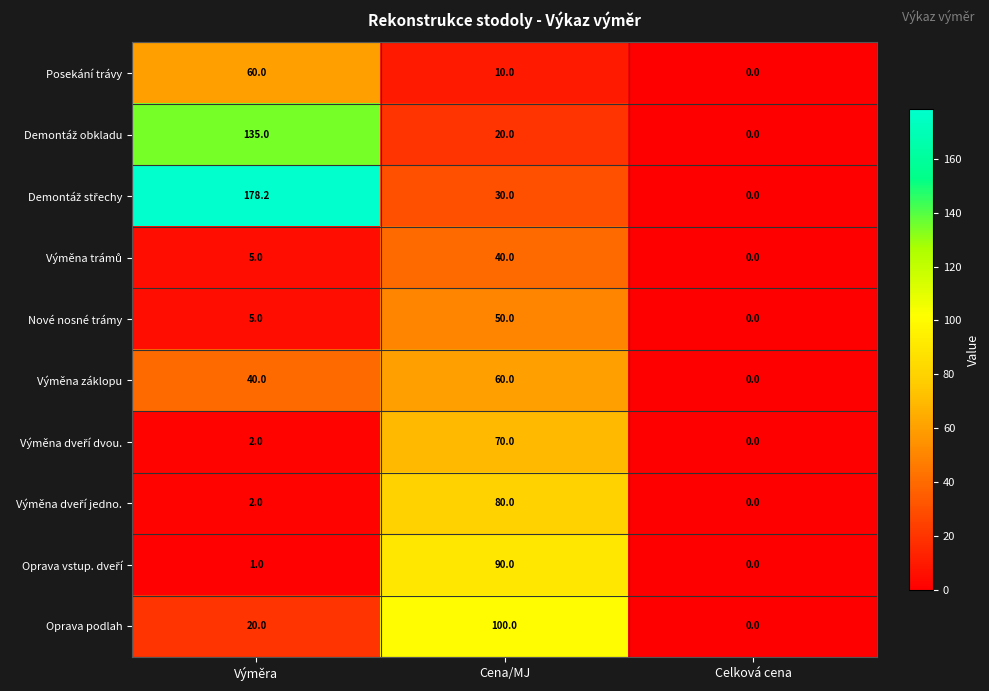

What is the spread (max minus min) of values at Cena/MJ?

90.0